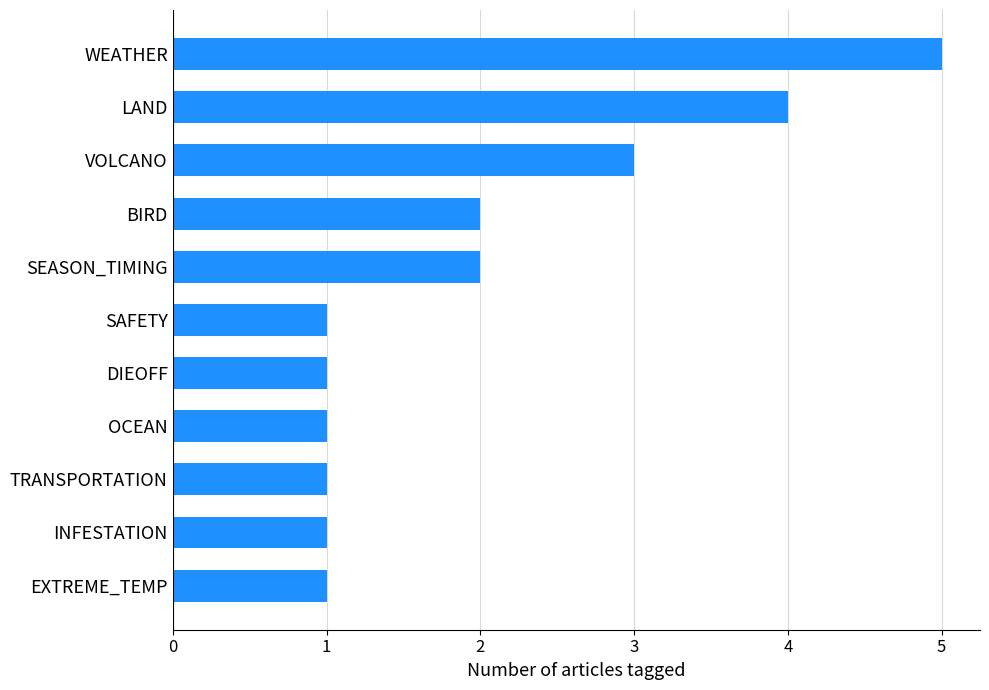

Approximately how many times larger is the value at DIEOFF compared to VOLCANO?

0.3